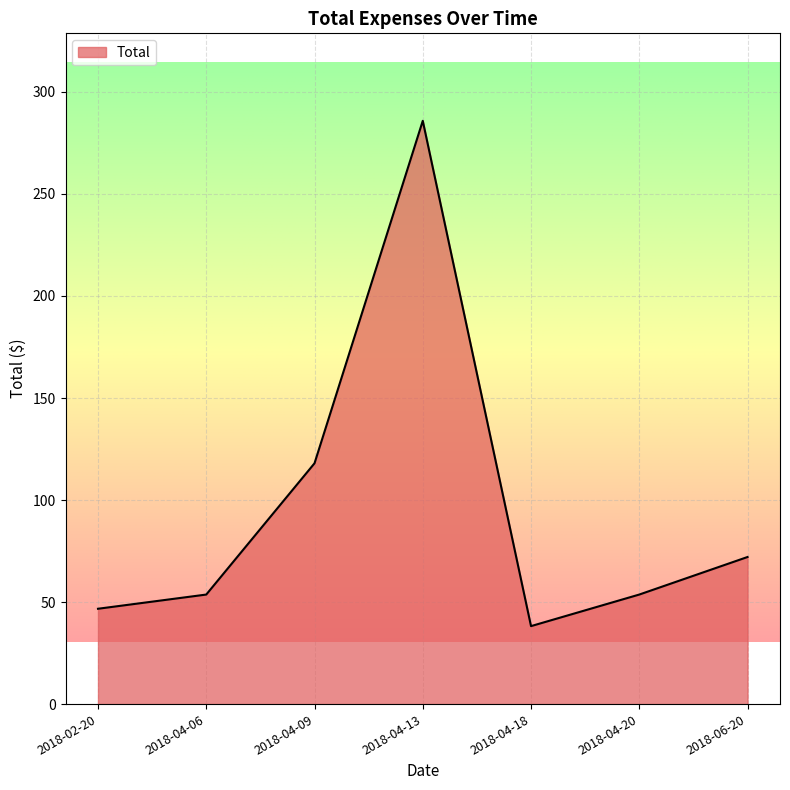

The value at 2018-02-20 is 46.7. True or false?

True